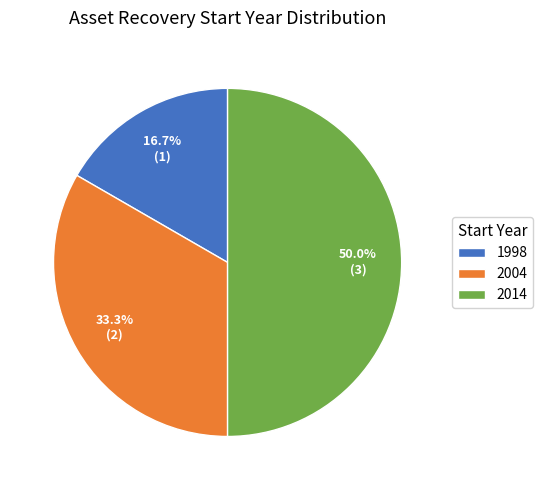

Does 2004 represent more than half of the total?

No